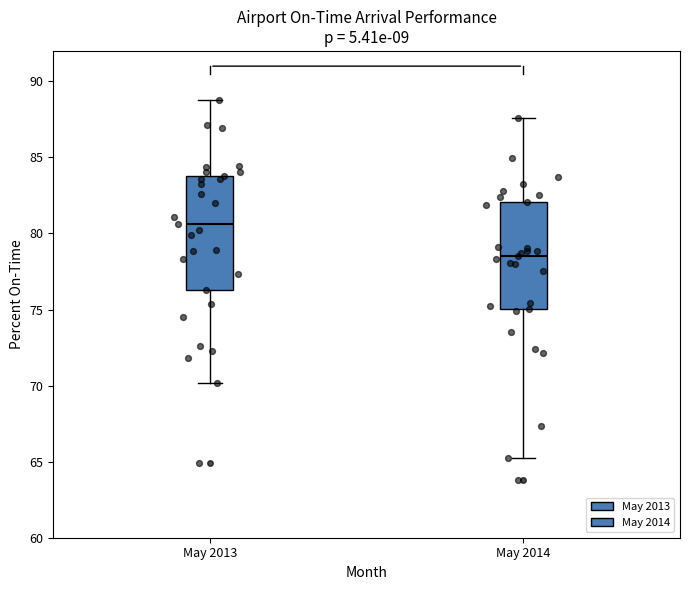

Which box's median line is the highest?

May 2013